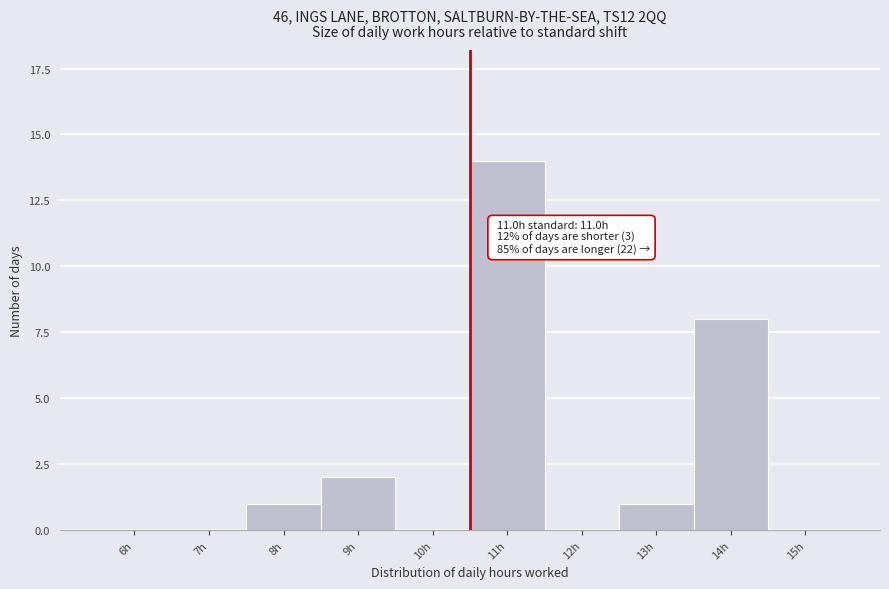

Reading left to right, extract all data points from this chart.

6h=0	7h=0	8h=1	9h=2	10h=0	11h=14	12h=0	13h=1	14h=8	15h=0